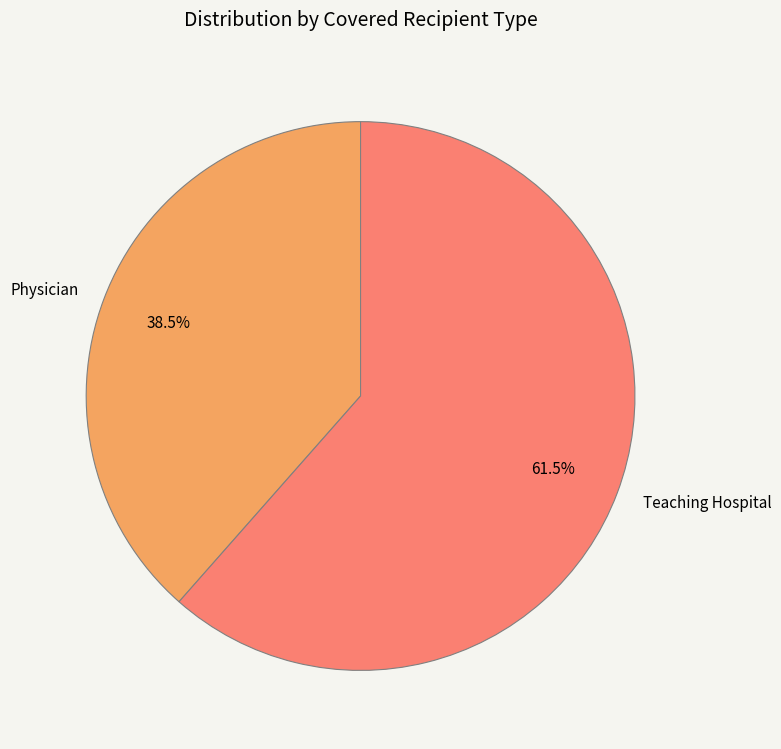

Which slice is the smallest?

Physician